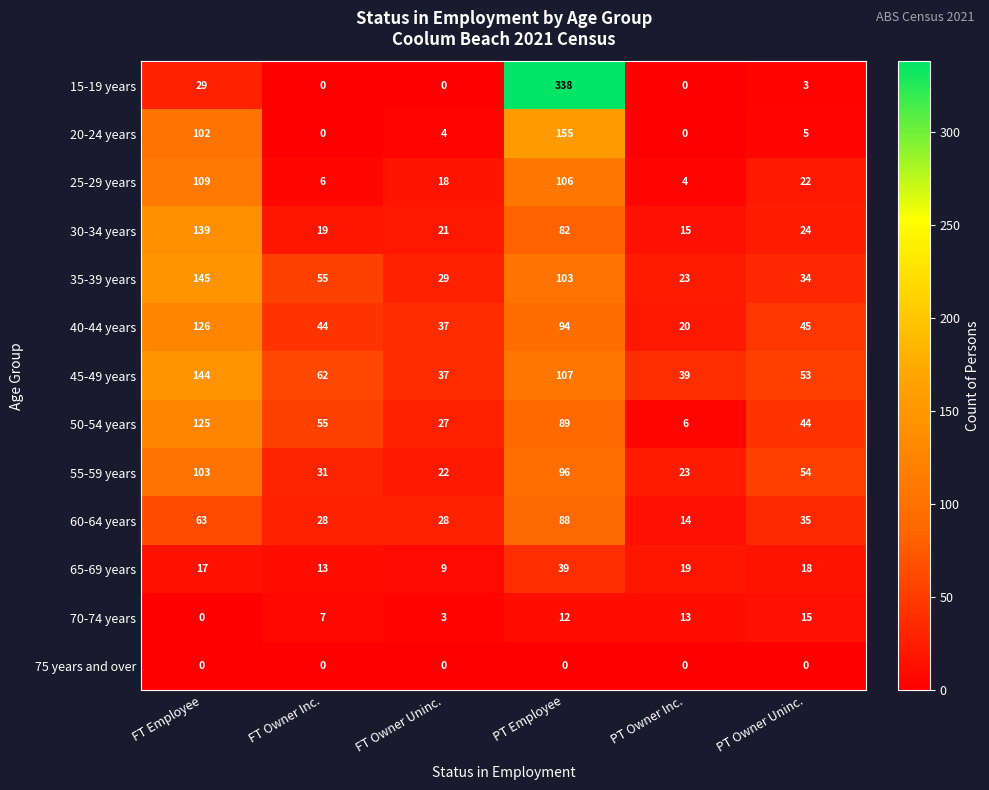

True or false: 20-24 years has a value of 6 at FT Owner Uninc..

False